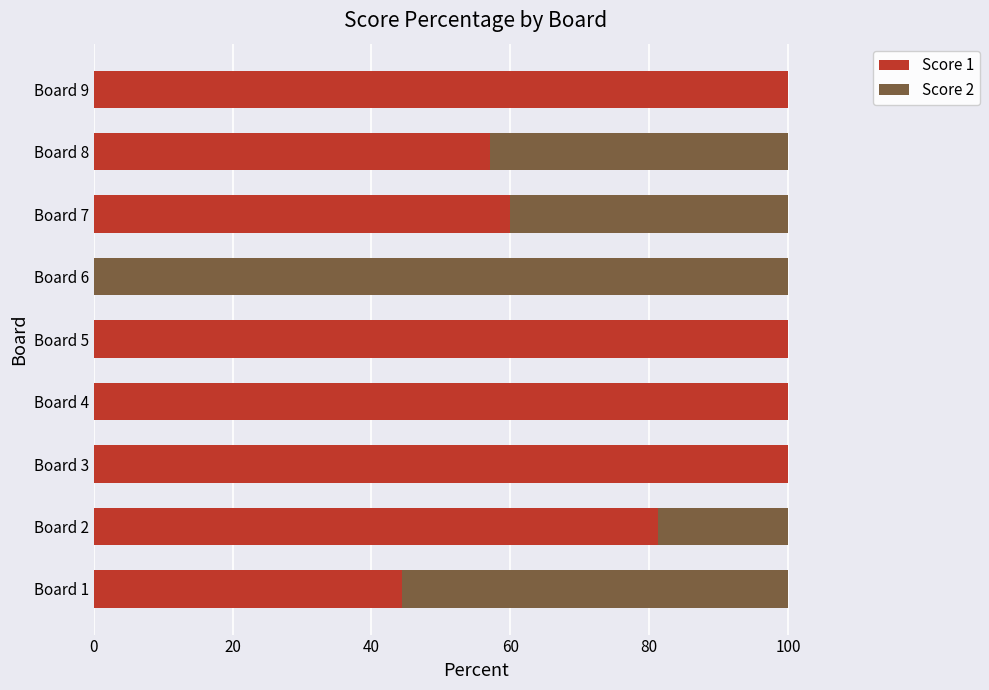

Is it true that Score 1 equals 81.7 at Board 8?

False